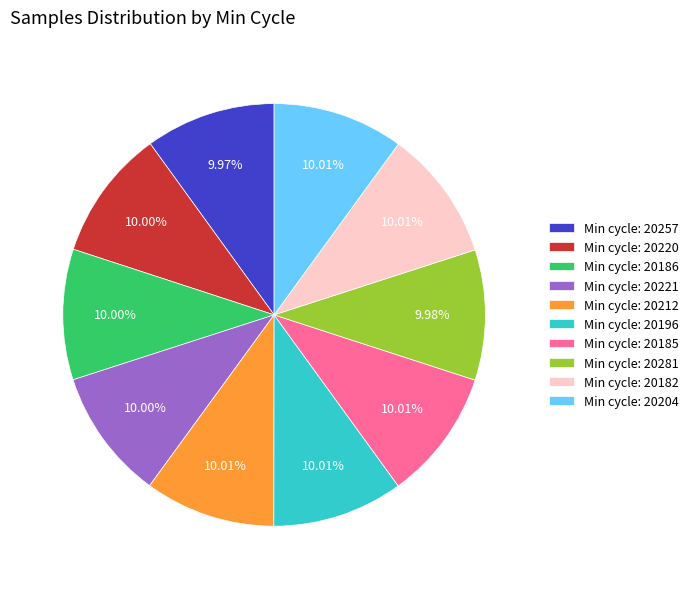

Does Min cycle: 20204 represent more than half of the total?

No